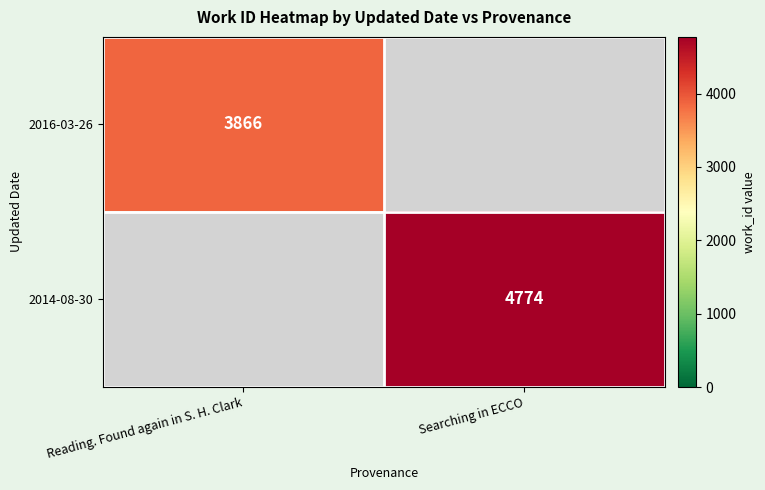

True or false: 2016-03-26 has a value of 5477 at Reading. Found again in S. H. Clark.

False